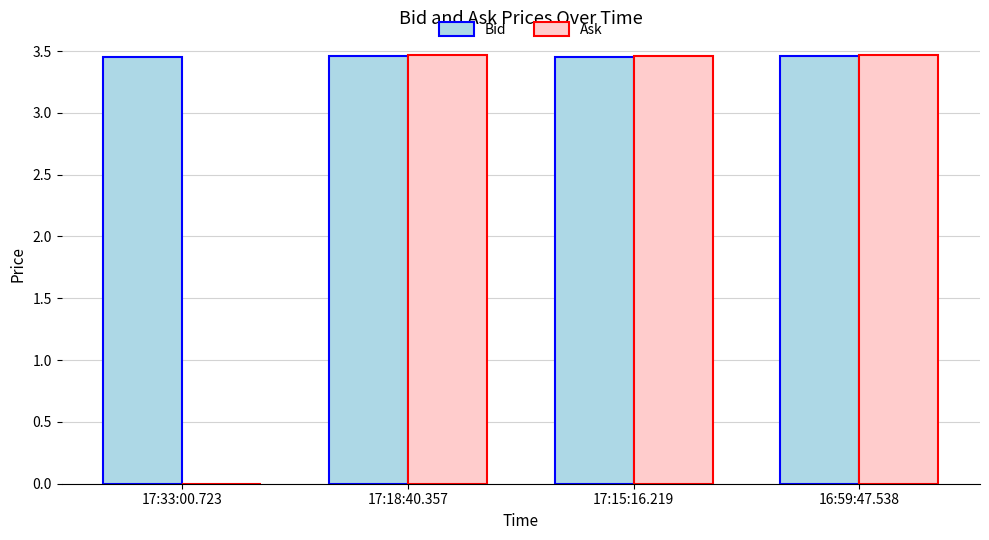

What is the sum of the Bid values at 17:15:16.219 and 17:33:00.723?

6.9